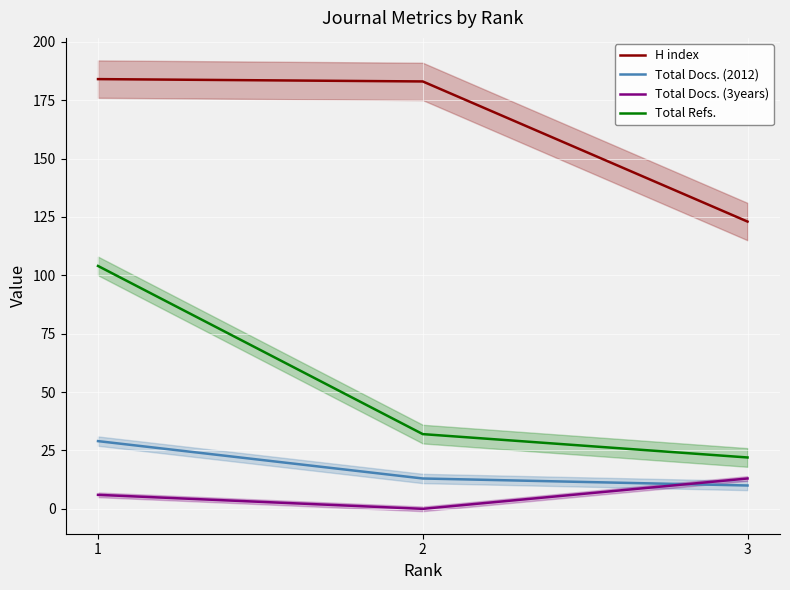

Reading left to right, extract all data points from this chart.

H index: 184	183	123
Total Docs. (2012): 29	13	10
Total Docs. (3years): 6	0	13
Total Refs.: 104	32	22